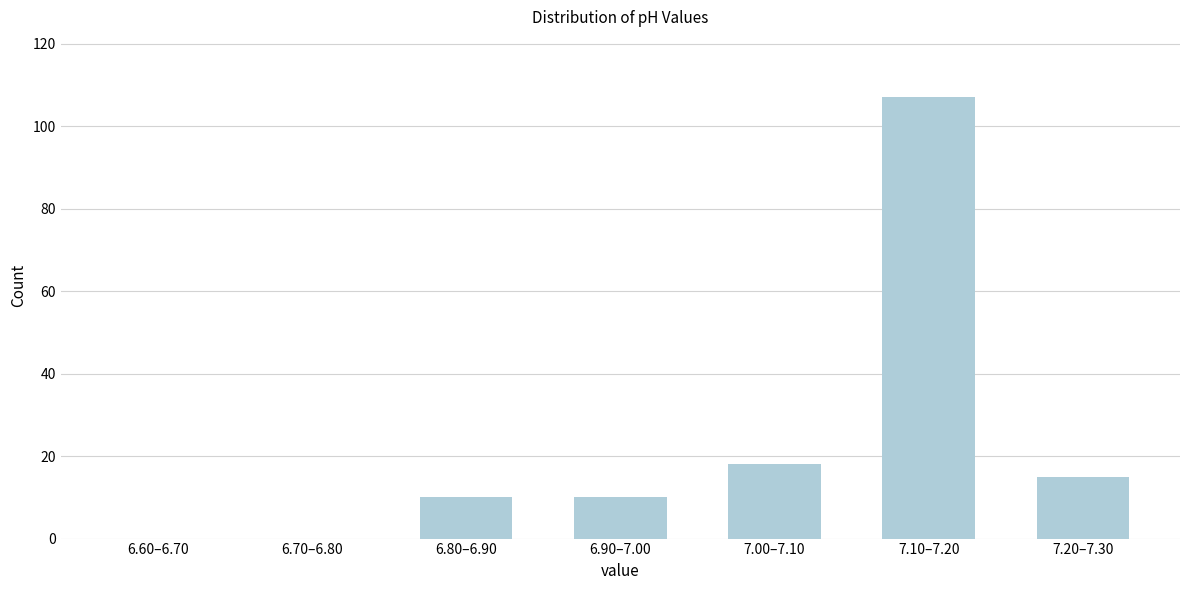

Reading left to right, extract all data points from this chart.

6.60–6.70=0	6.70–6.80=0	6.80–6.90=10	6.90–7.00=10	7.00–7.10=18	7.10–7.20=107	7.20–7.30=15